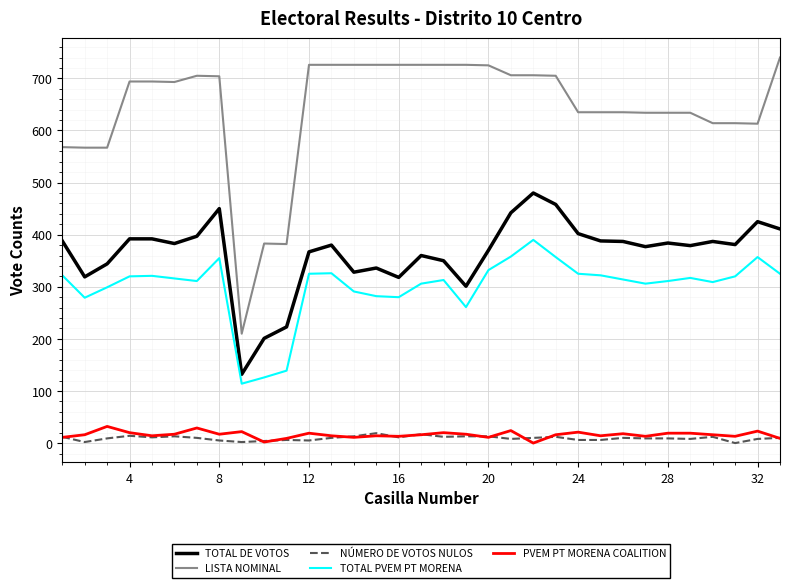

What is the greatest value displayed?

740